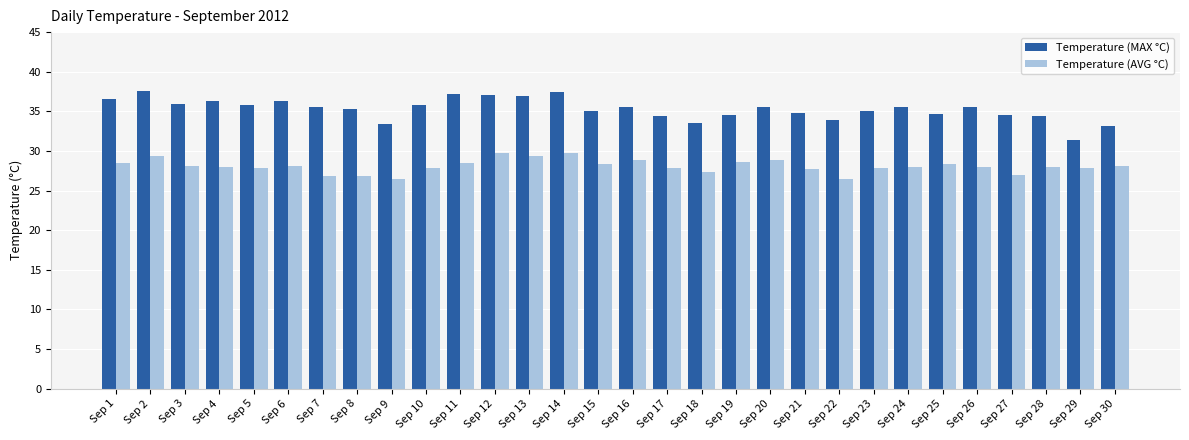

What is the sum of the Temperature (AVG °C) values at Sep 18 and Sep 1?

55.8